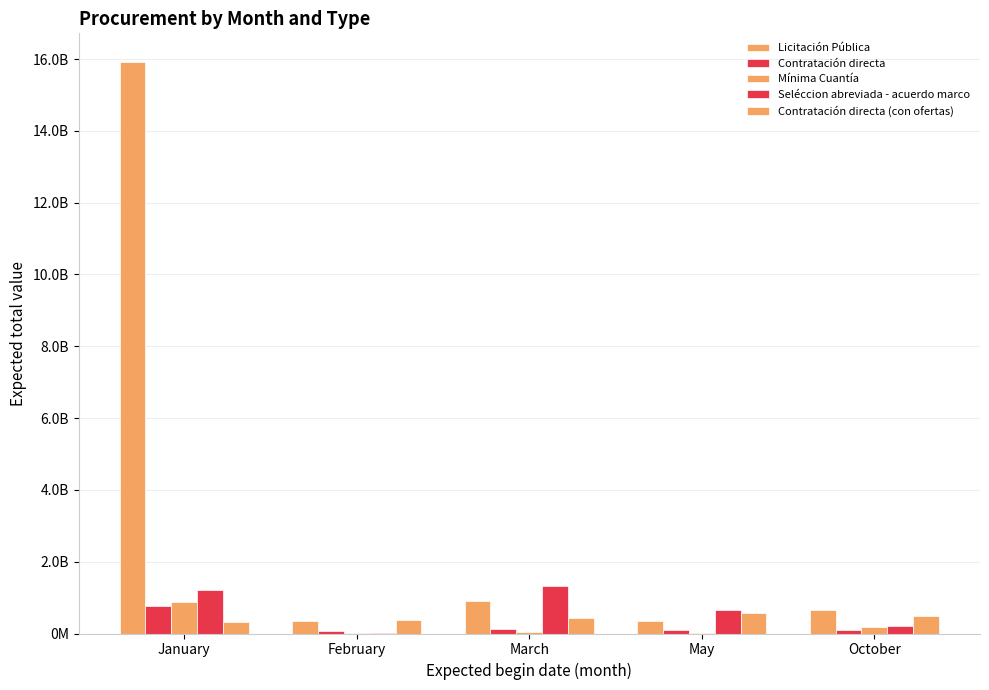

Which category has the highest value in the Contratación directa series?

January